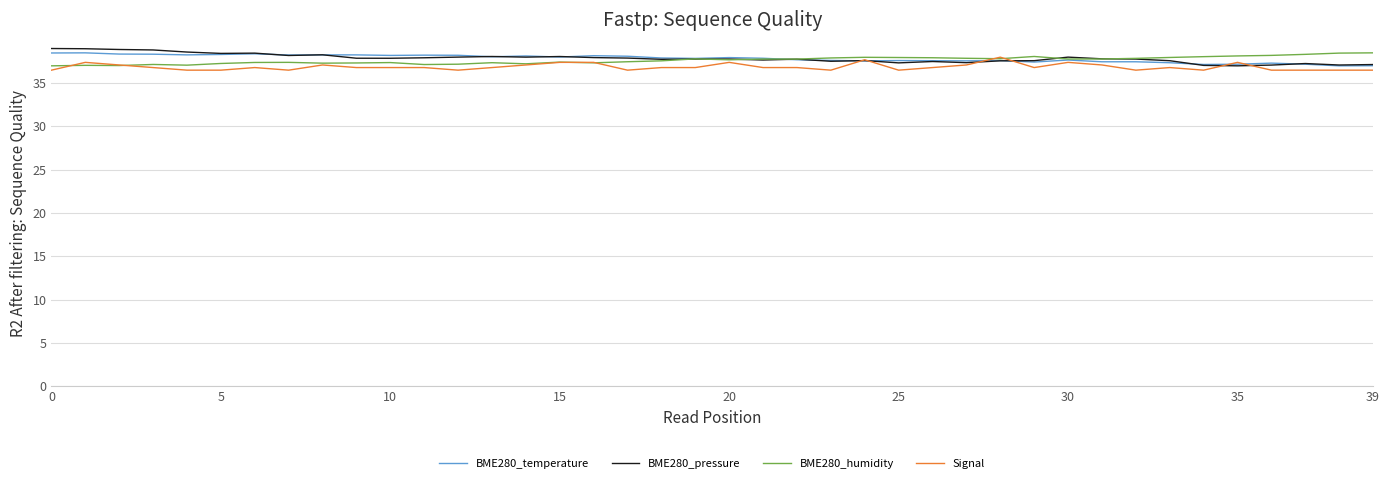

Which series ends up on top after the final intersection of BME280_pressure and Signal?

BME280_pressure